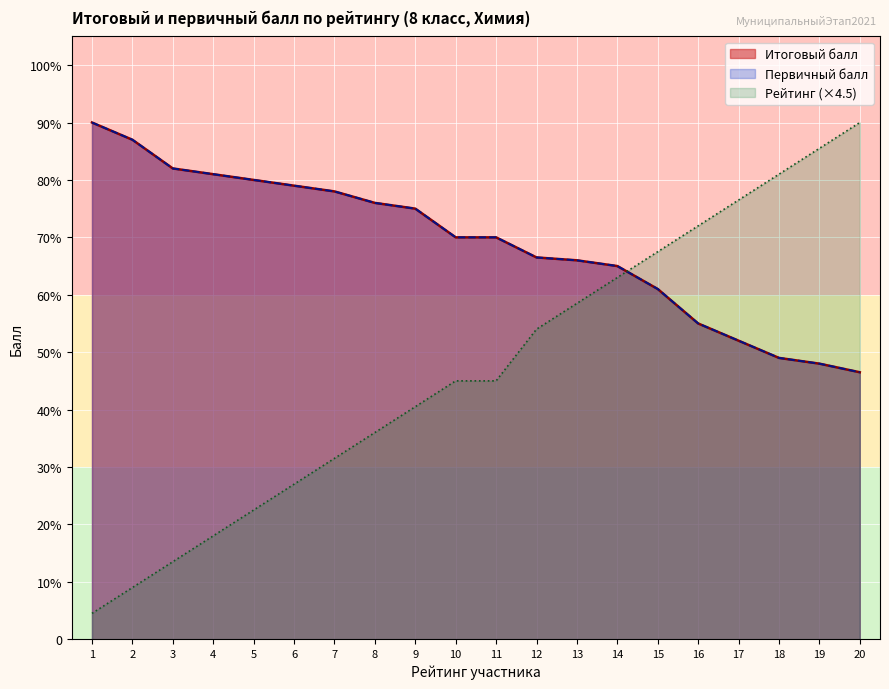

What is the sum of the Итоговый балл values at 20 and 14?

111.5